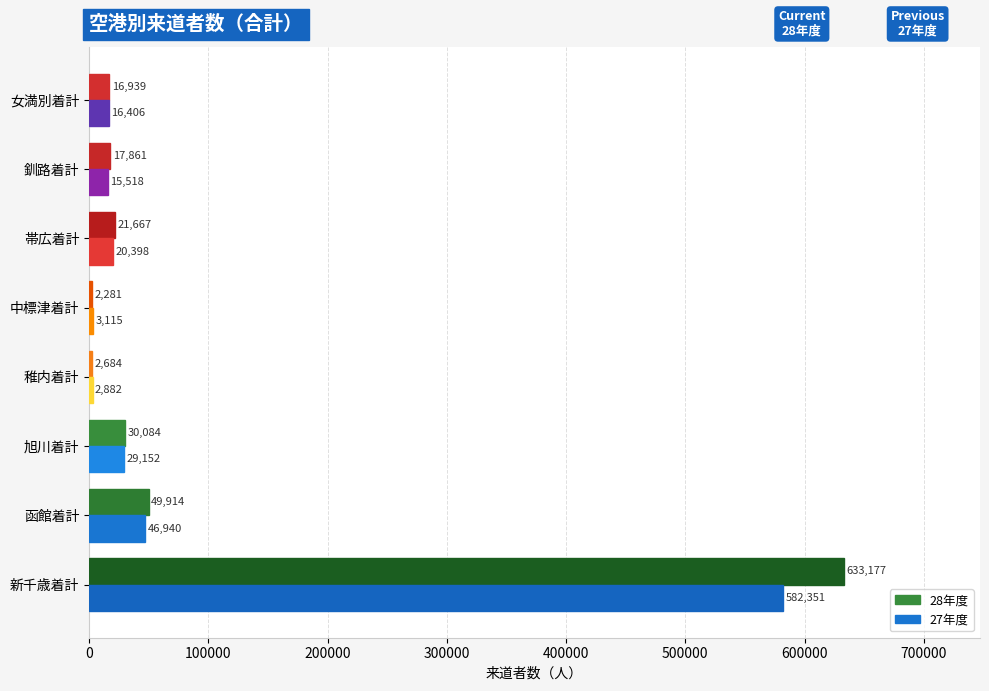

The 28年度 series shows 633177 at 新千歳着計. True or false?

True